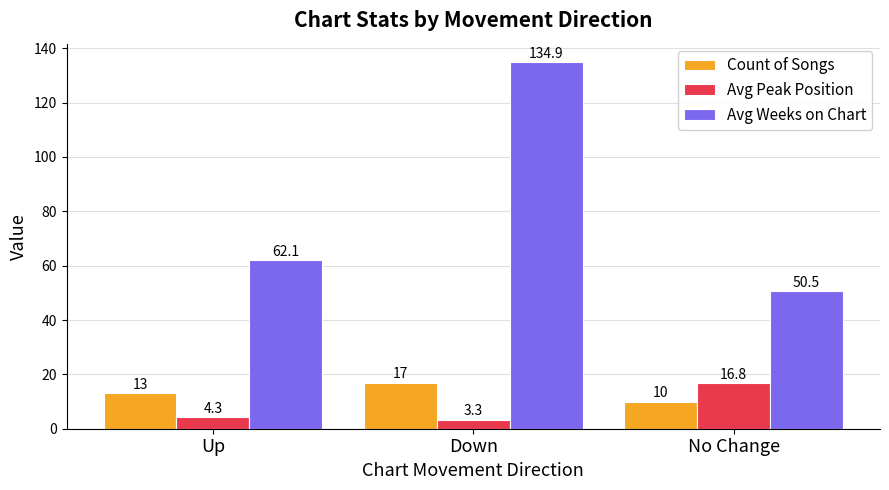

What is the smallest value displayed?

3.3